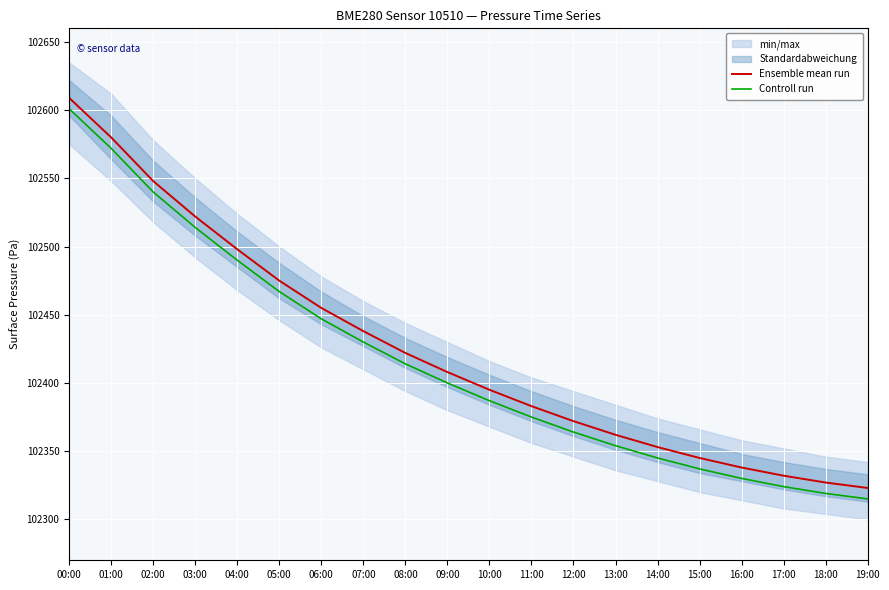

At 09:00, list the series in order from smallest to largest.

Controll run, Ensemble mean run